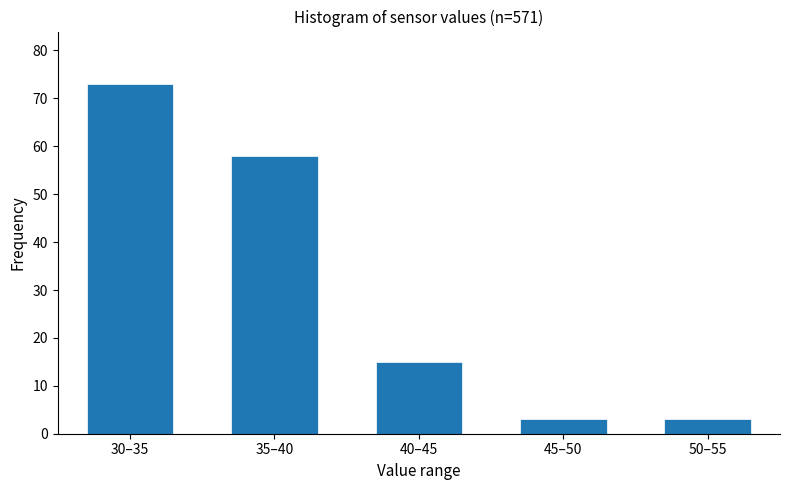

Reading left to right, list all the values displayed in this chart.

73	58	15	3	3